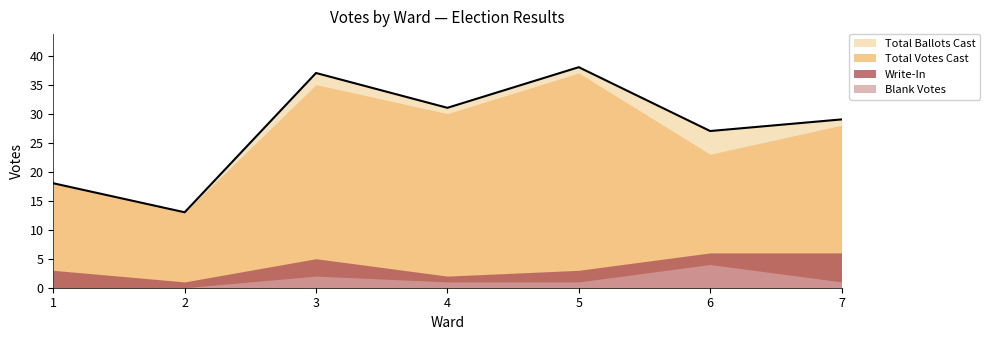

True or false: Total Votes Cast has a value of 12 at 1.

False